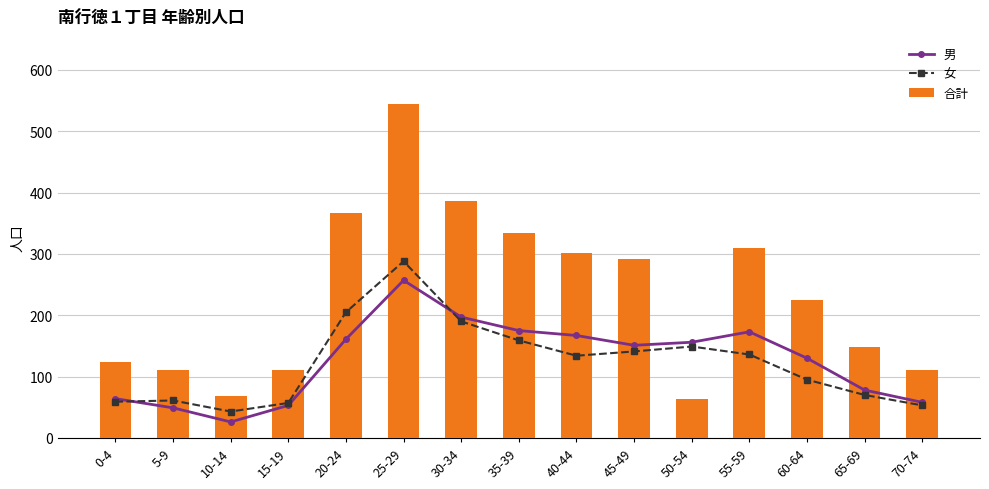

What is the minimum value for 男?

26